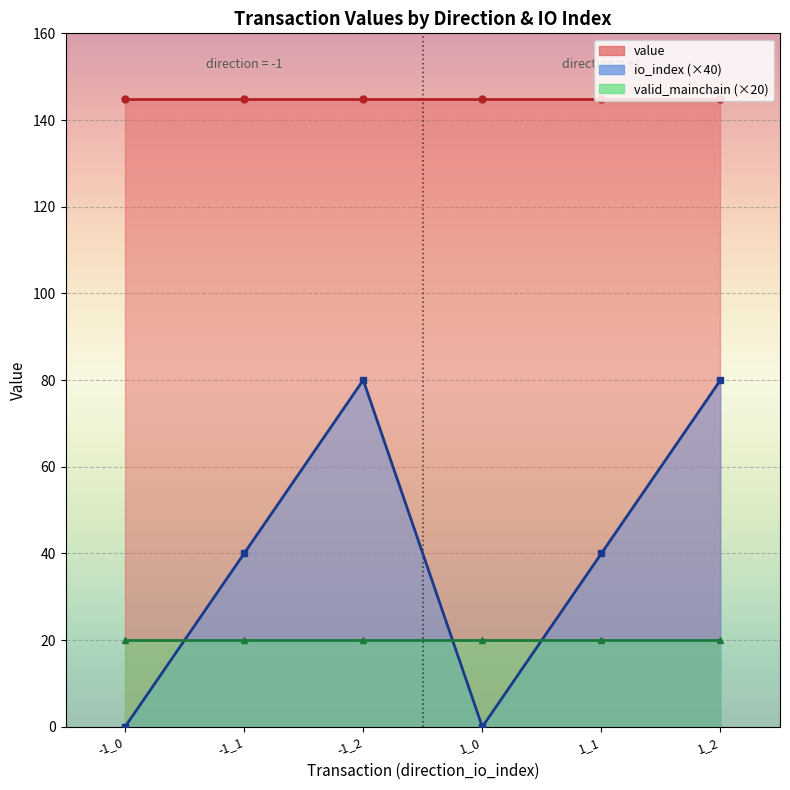

Reading left to right, list all the values displayed in this chart.

io_index: 0.0	1.0	2.0	0.0	1.0	2.0
value: 145.0	145.0	145.0	145.0	145.0	145.0
valid_mainchain: 1.0	1.0	1.0	1.0	1.0	1.0